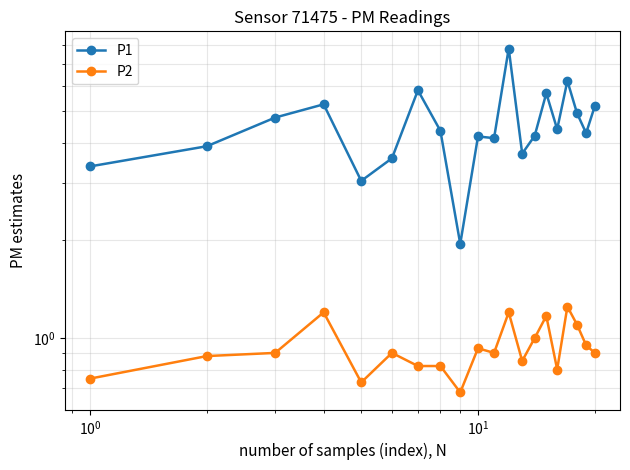

True or false: P1 and P2 intersect in this chart.

False